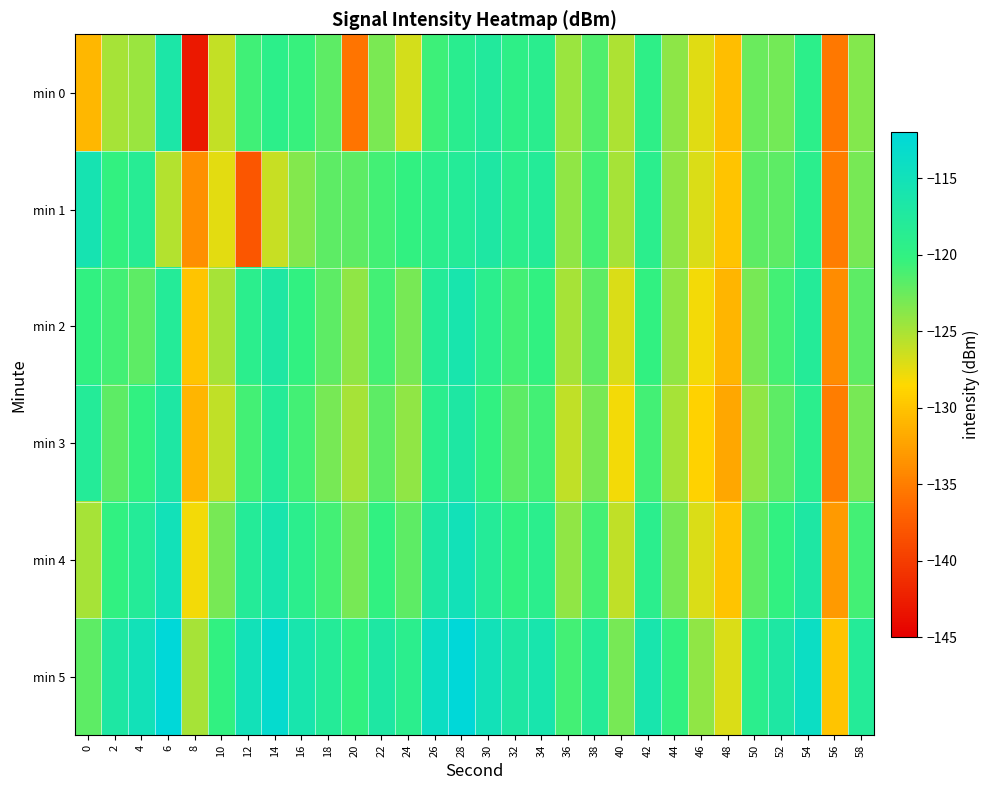

What is the total value across all series at 44?

-740.0